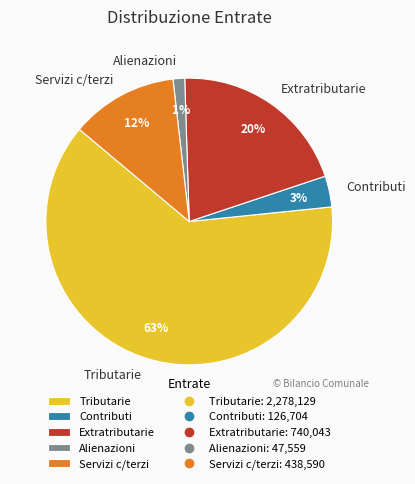

Does any single category account for the majority?

Yes